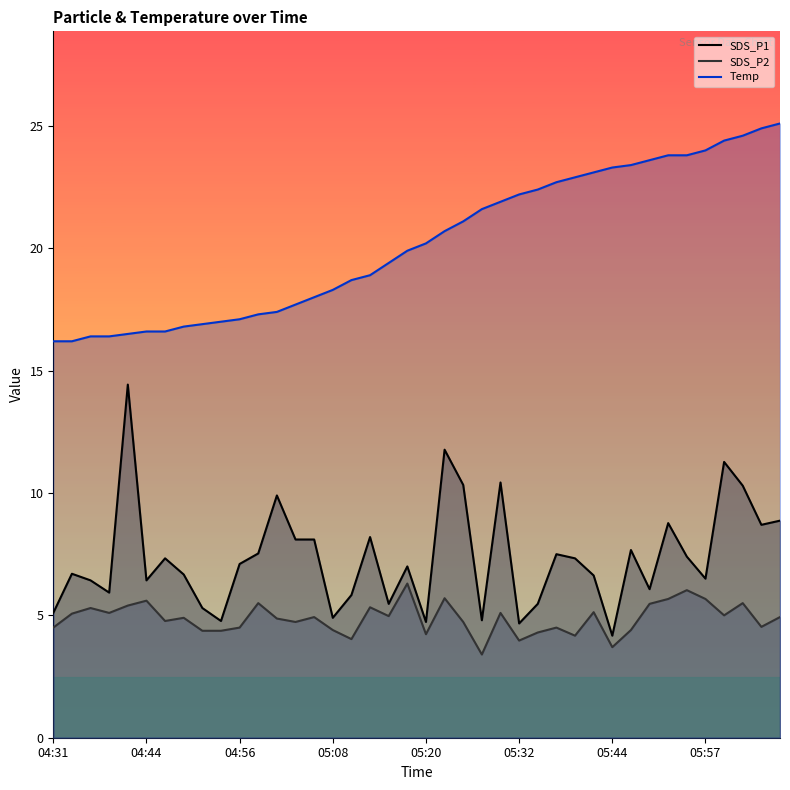

List the labels in order of Temp value, smallest first.

04:31, 04:34, 04:36, 04:39, 04:41, 04:44, 04:46, 04:48, 04:51, 04:53, 04:56, 04:58, 05:01, 05:03, 05:05, 05:08, 05:10, 05:13, 05:15, 05:18, 05:20, 05:22, 05:25, 05:27, 05:30, 05:32, 05:35, 05:37, 05:40, 05:42, 05:44, 05:47, 05:49, 05:52, 05:54, 05:57, 05:59, 06:02, 06:04, 06:06